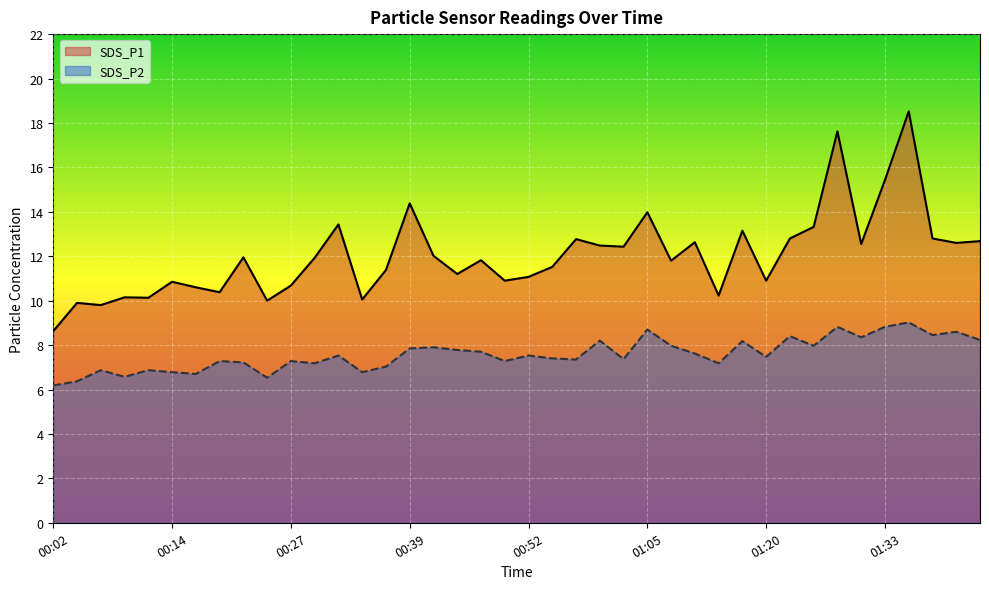

True or false: SDS_P1 and SDS_P2 cross at least once.

False